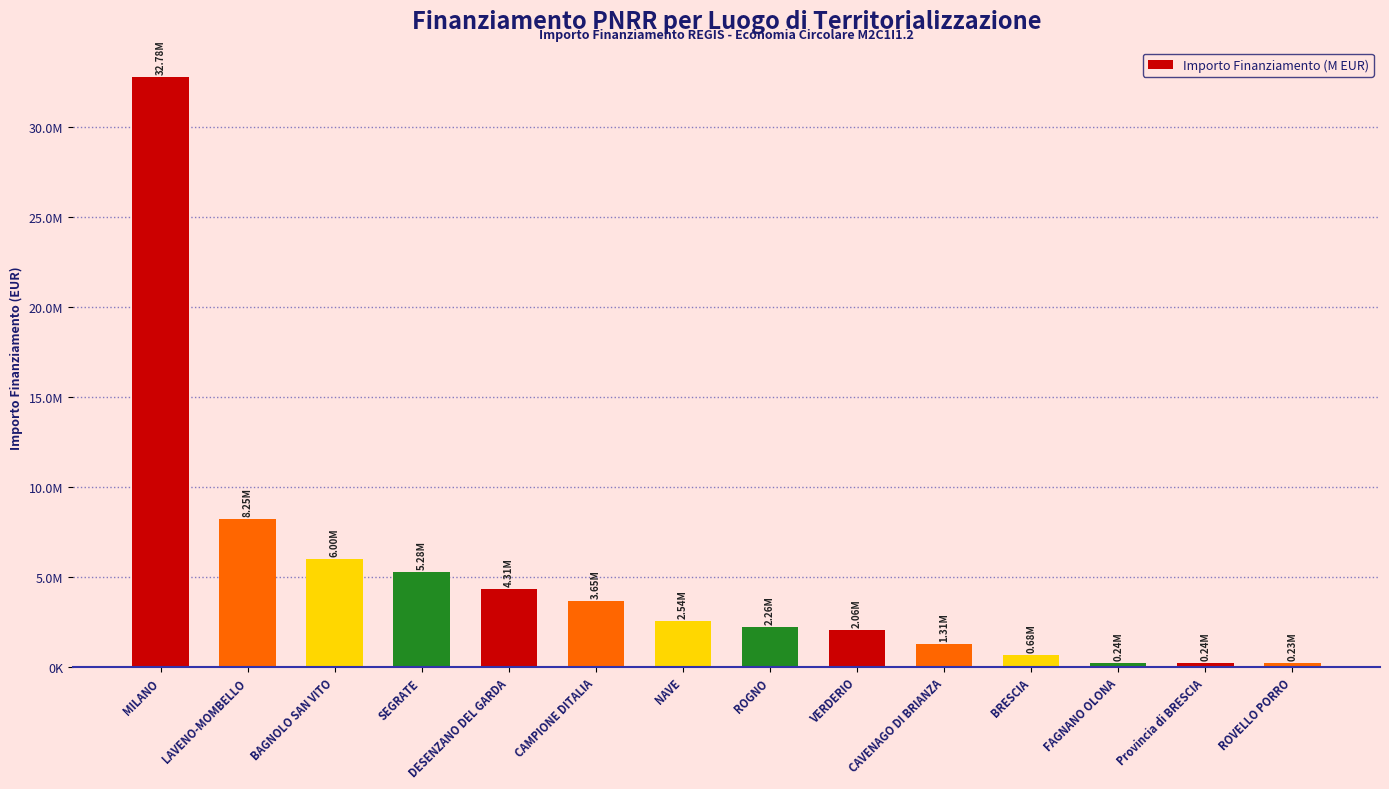

Are the bars horizontal?

No